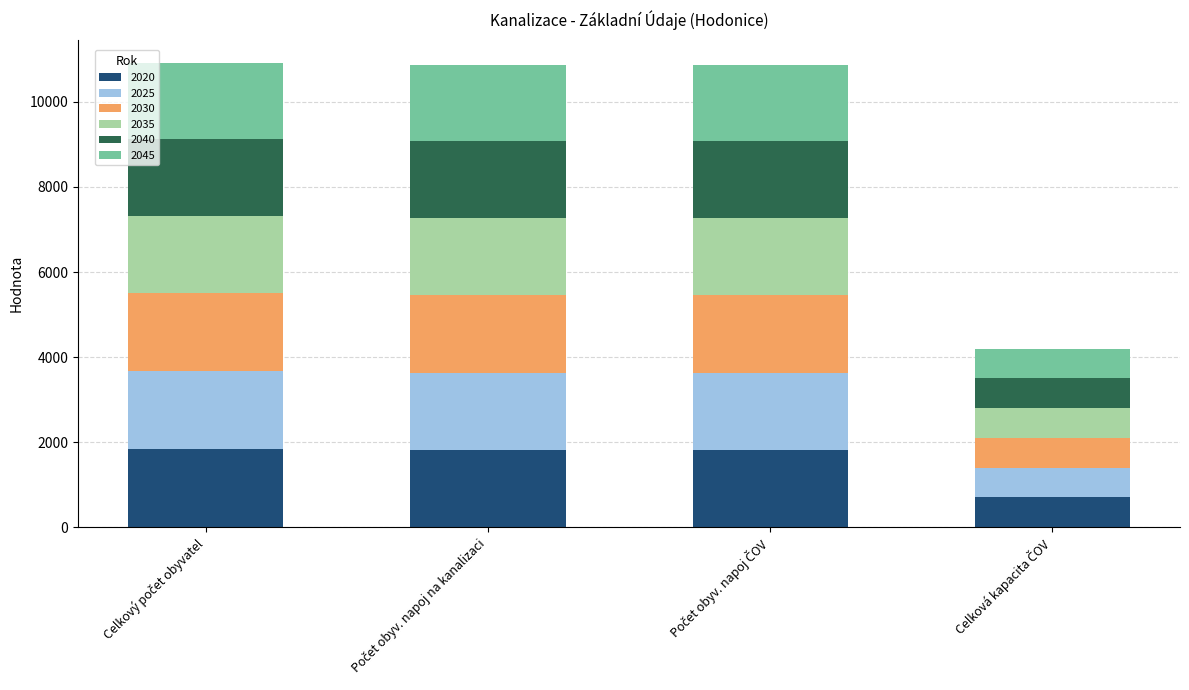

What is the lowest value of the 2020 series?

700